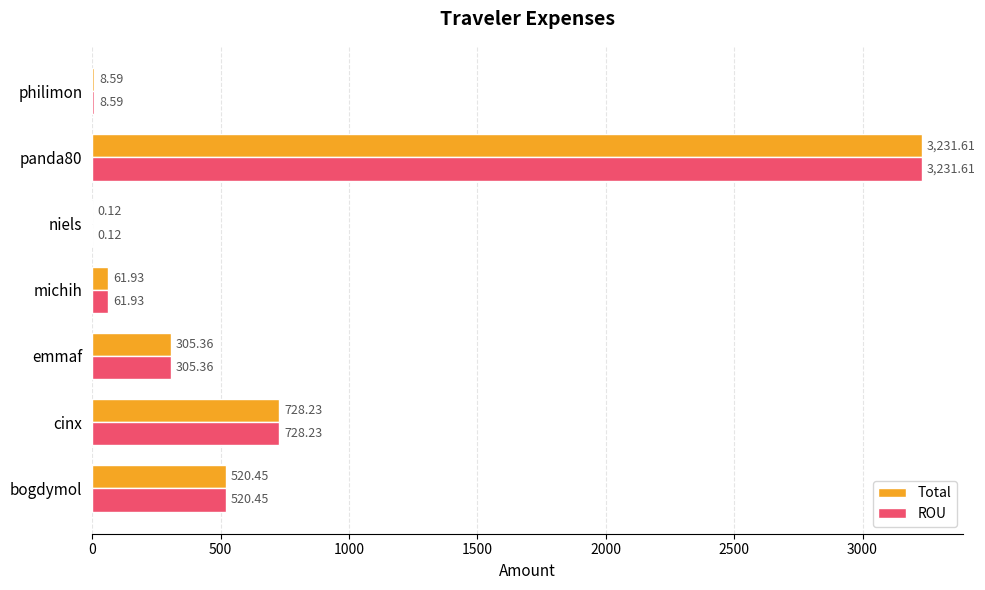

Where is ROU nearest to the value 1615?

cinx